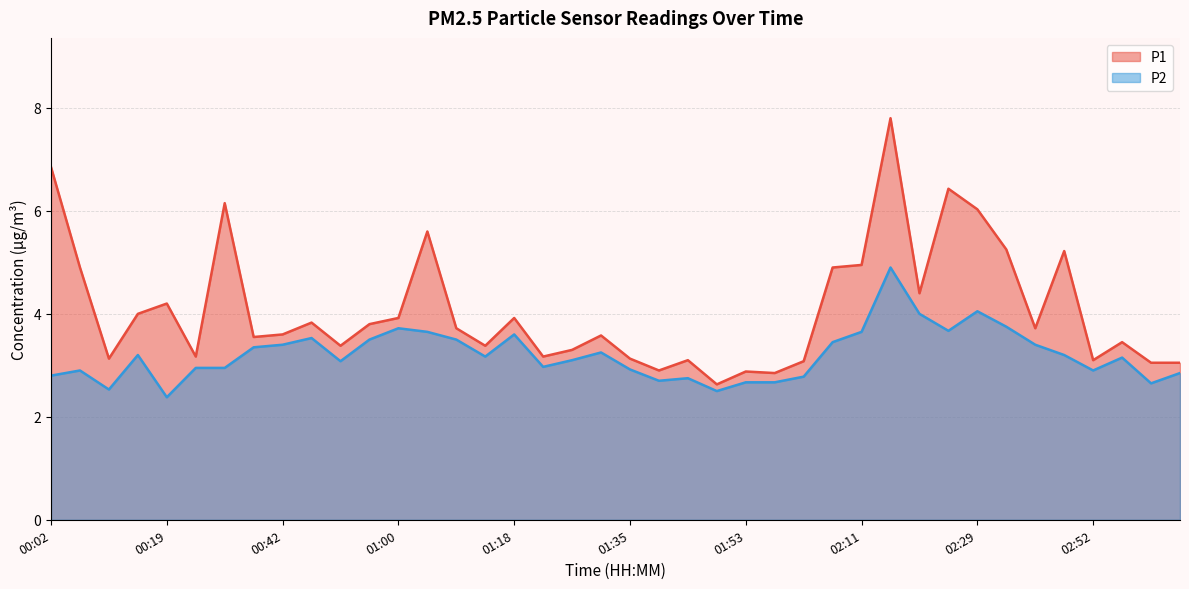

The value of P2 at 00:29 is 4.1. True or false?

False